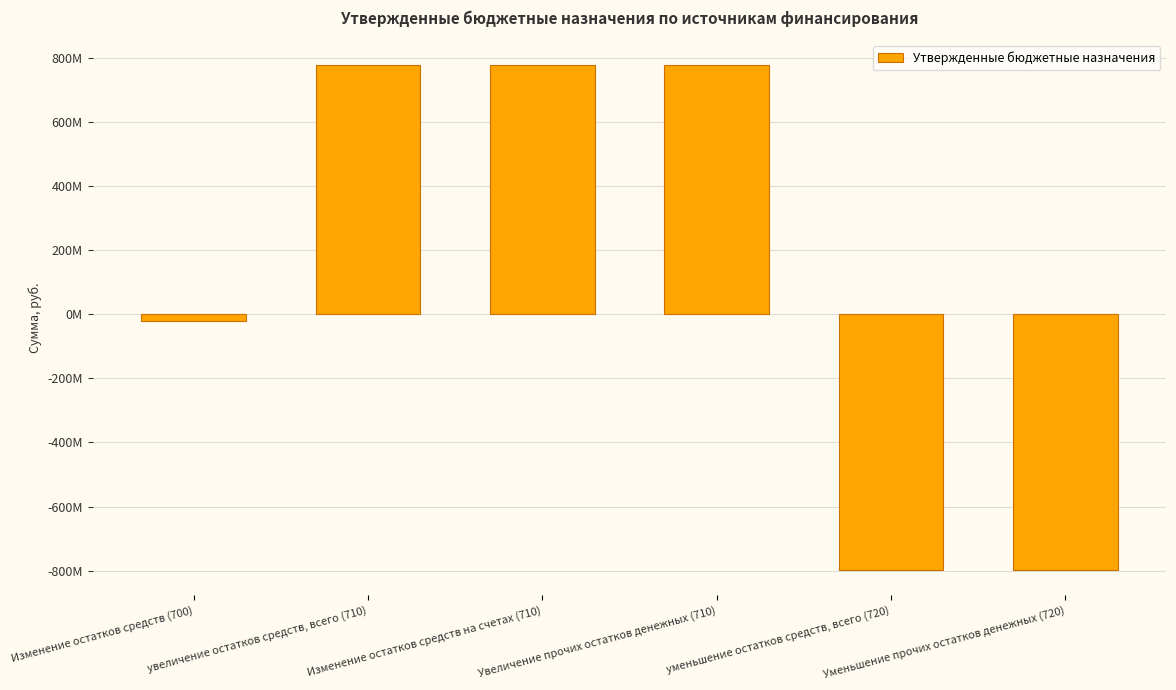

Which has a higher value, уменьшение остатков средств, всего (720) or увеличение остатков средств, всего (710)?

увеличение остатков средств, всего (710)